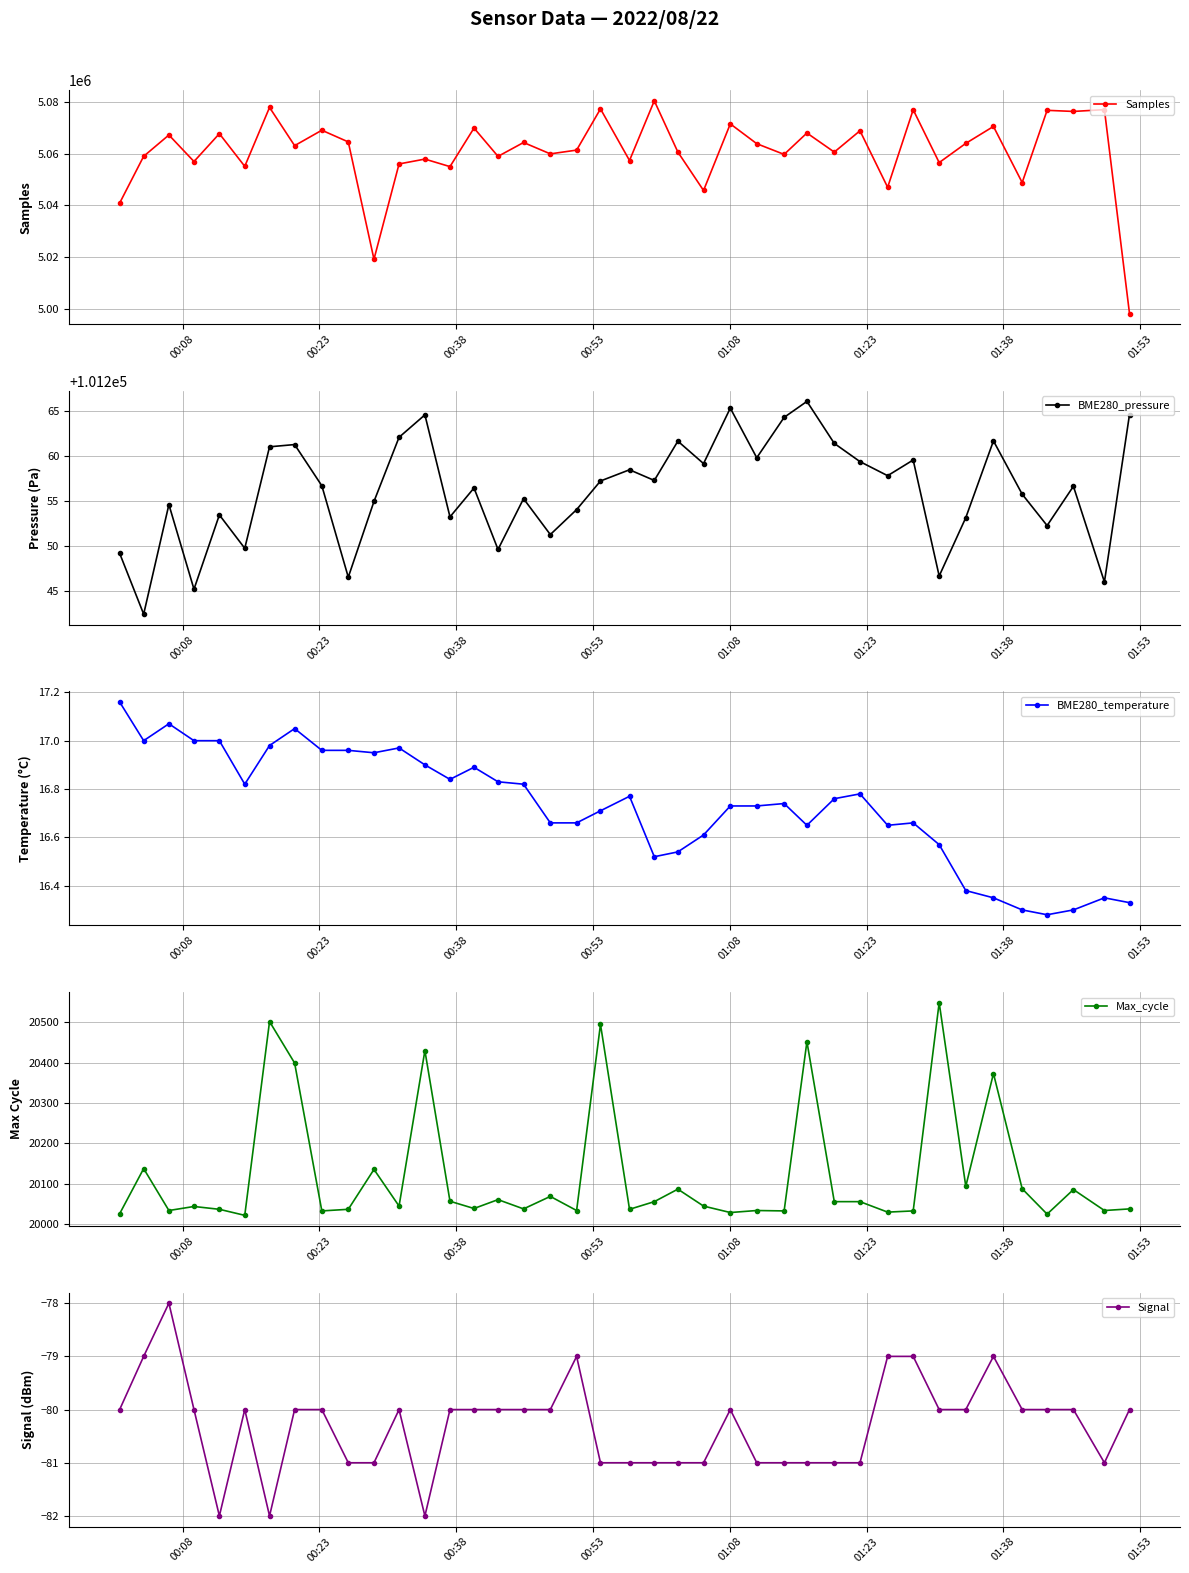

What is the highest value of the Samples series?

5080633